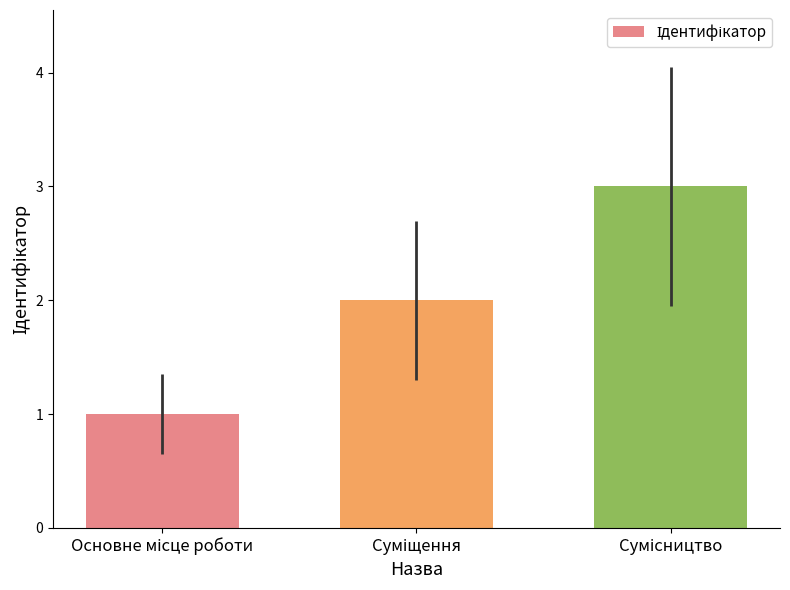

What is the difference between the maximum and minimum values?

2